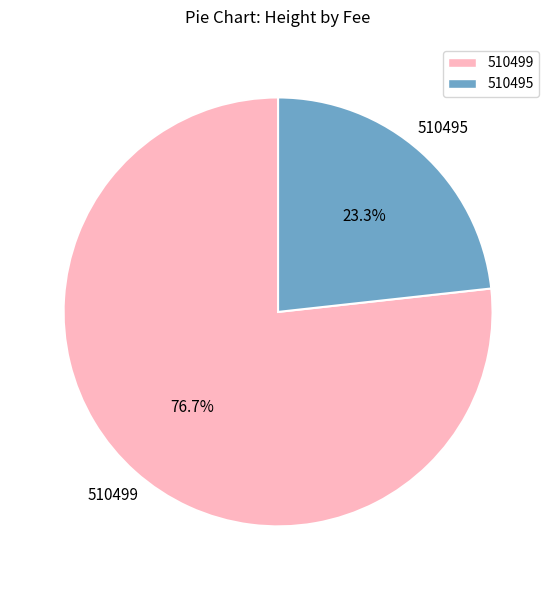

Does any single category account for the majority?

Yes